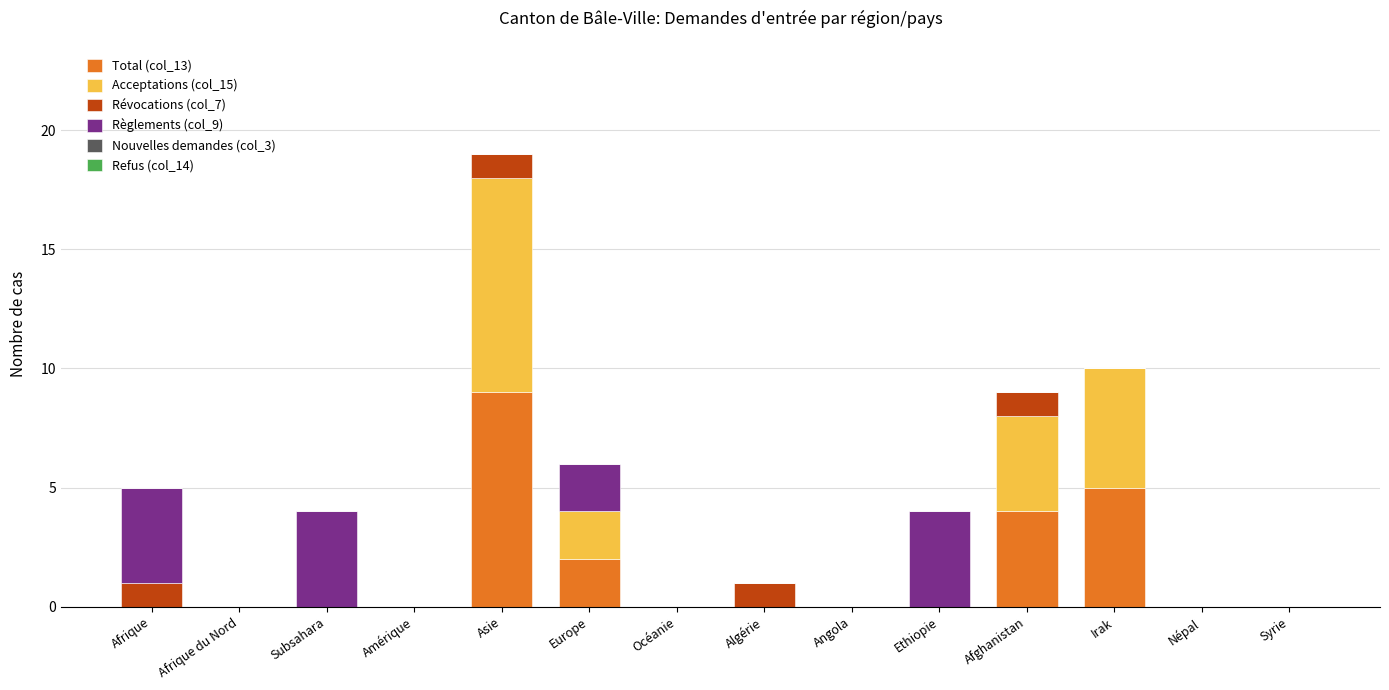

At which category is the sum across all series the highest?

Asie